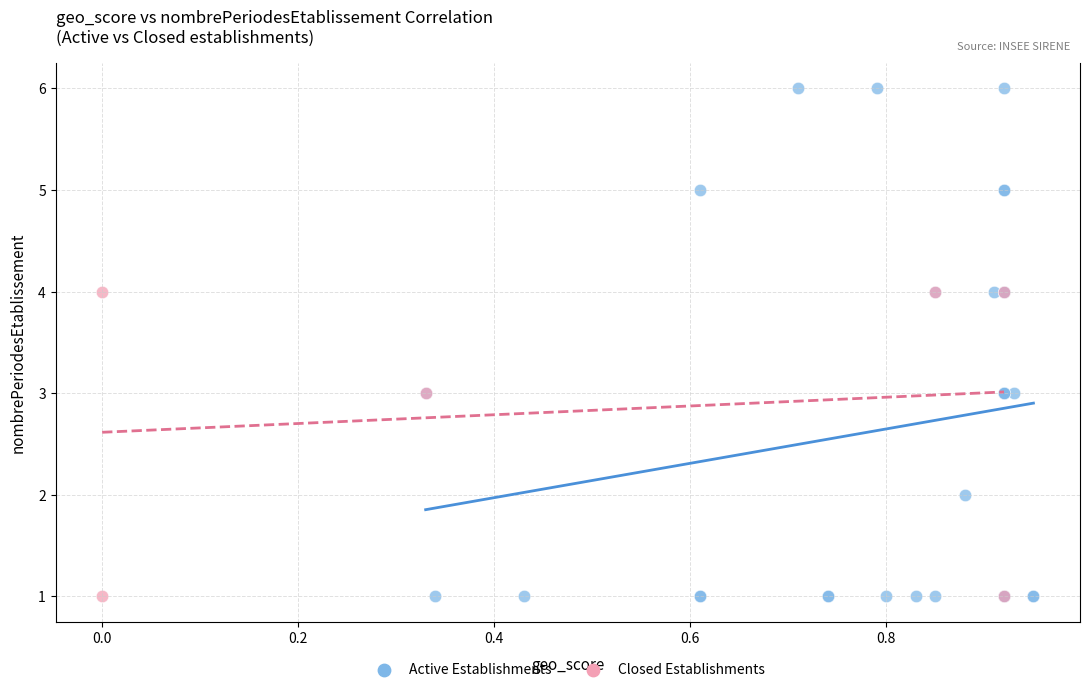

Which series reaches the maximum Y coordinate?

Active Establishments